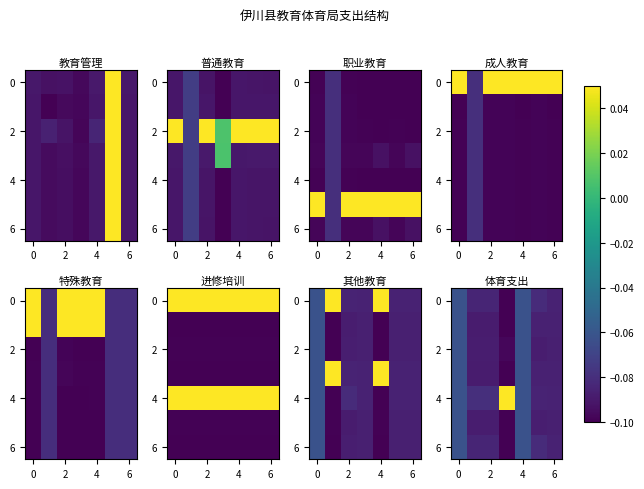

What is the minimum value for 6?

-0.1